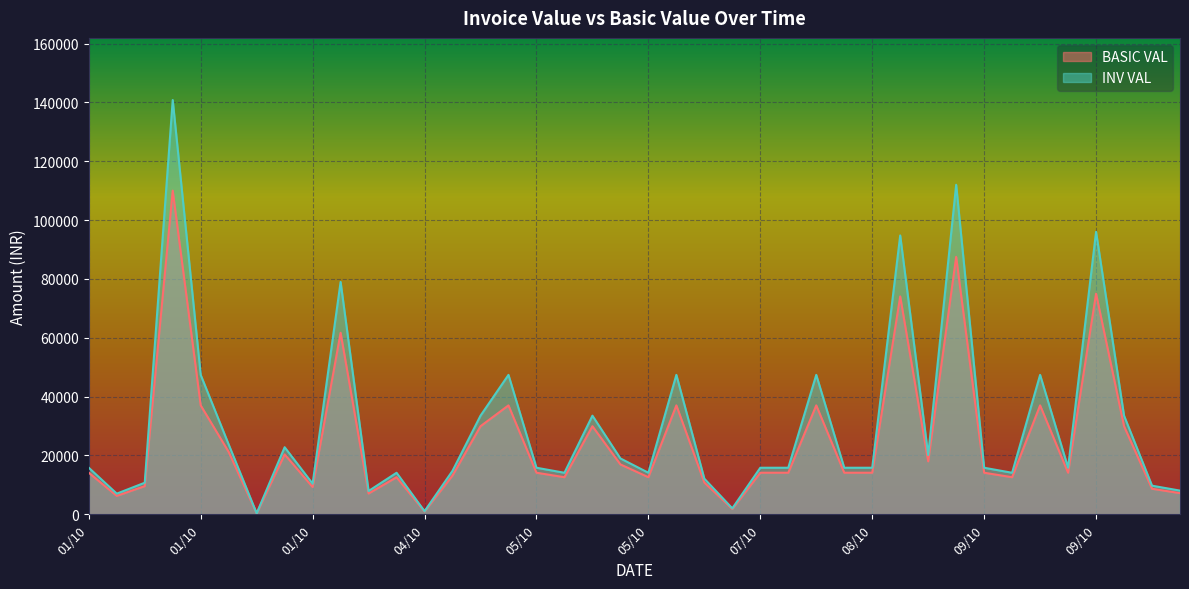

What is the total value across all series at 04/10?

1976.4